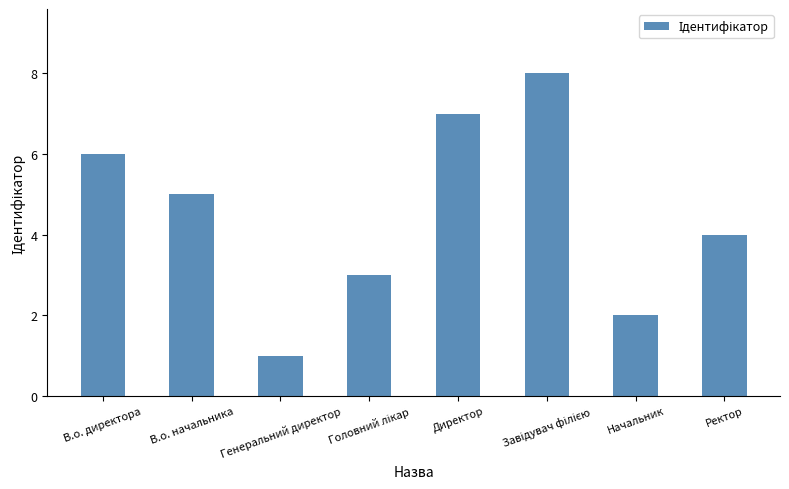

The chart shows a value of 2 at Генеральний директор. True or false?

False